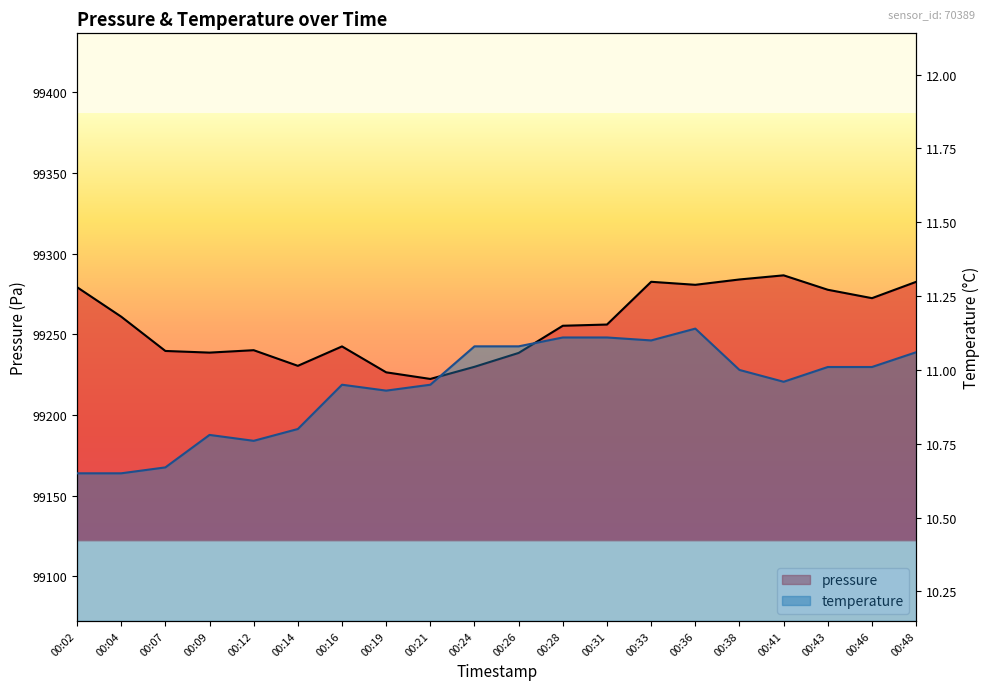

What are all the series names shown in the legend?

pressure, temperature